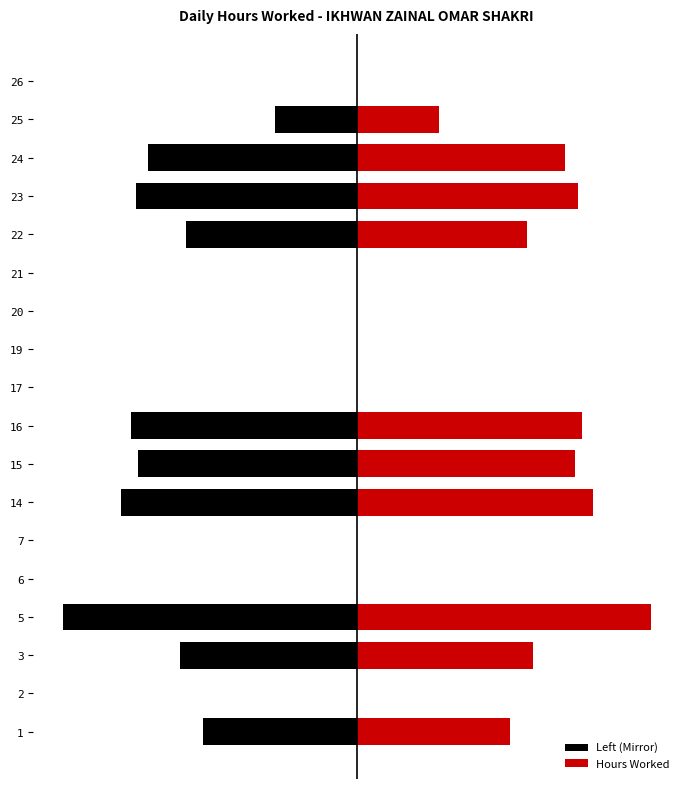

The Hours Worked series shows 9.6 at 20. True or false?

False